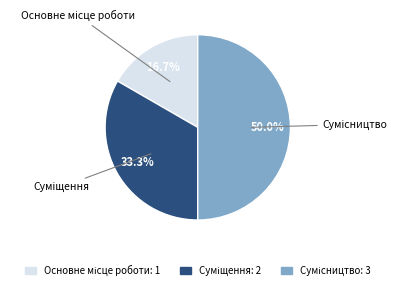

Count the number of slices in the pie.

3